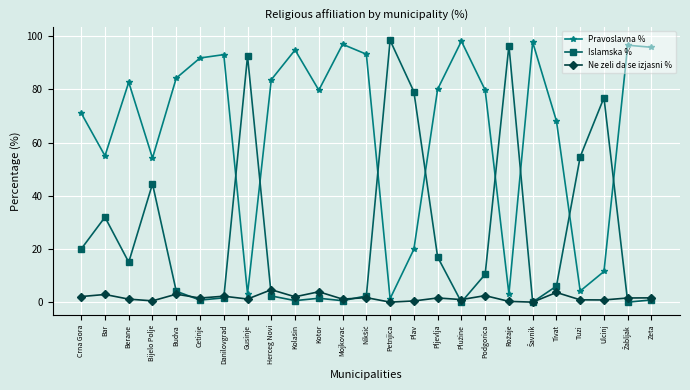

True or false: Islamska % has a value of 45.7 at Ulcinj.

False